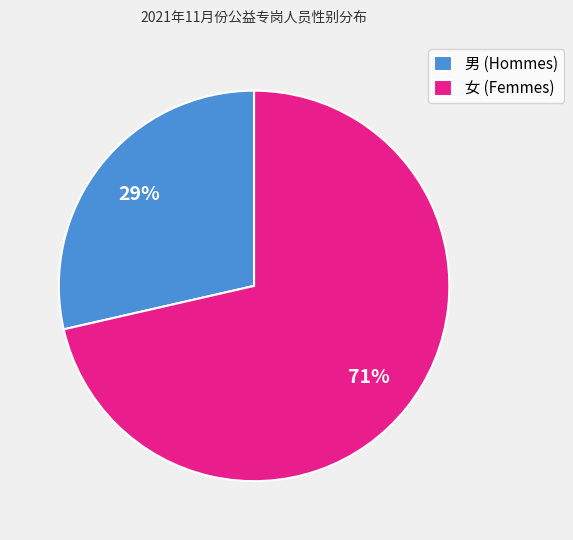

To the nearest percent, what is the average slice percentage?

50%